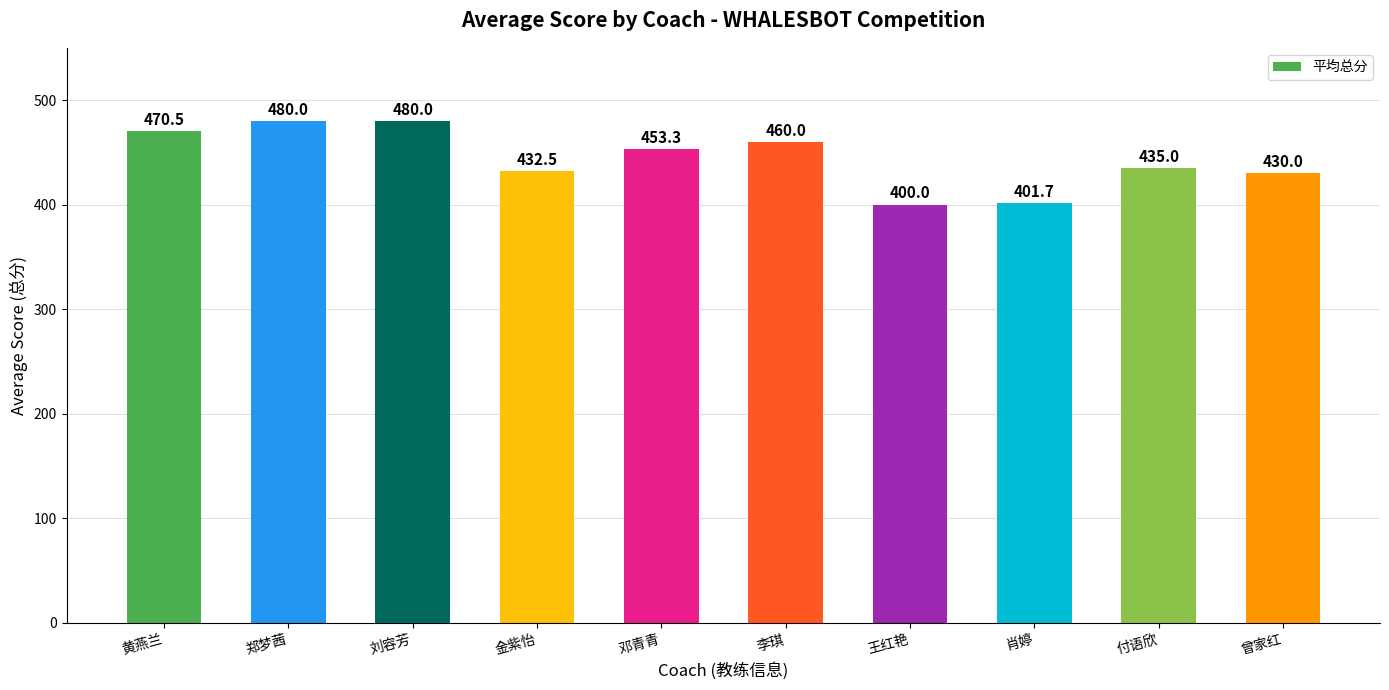

Between 金紫怡 and 付语欣, which is larger?

付语欣